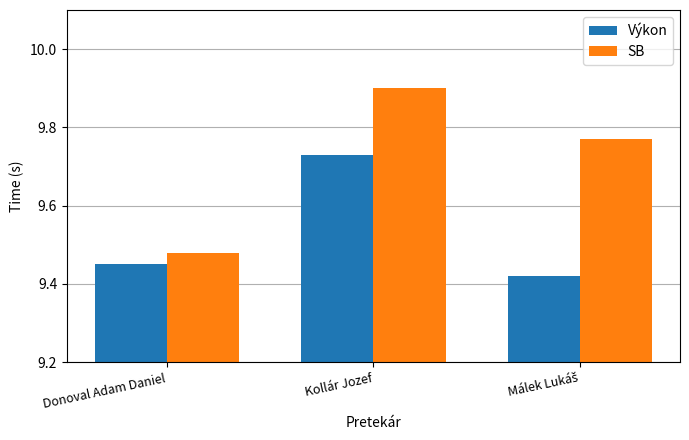

Is it true that SB equals 4.8 at Kollár Jozef?

False